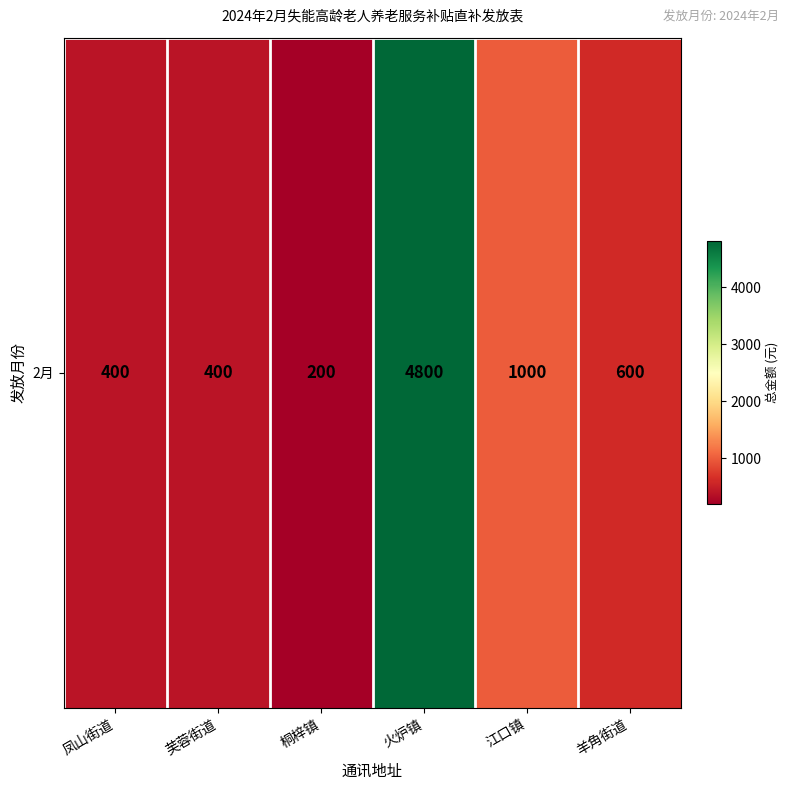

Rank the categories by value from highest to lowest.

火炉镇, 江口镇, 羊角街道, 凤山街道, 芙蓉街道, 桐梓镇